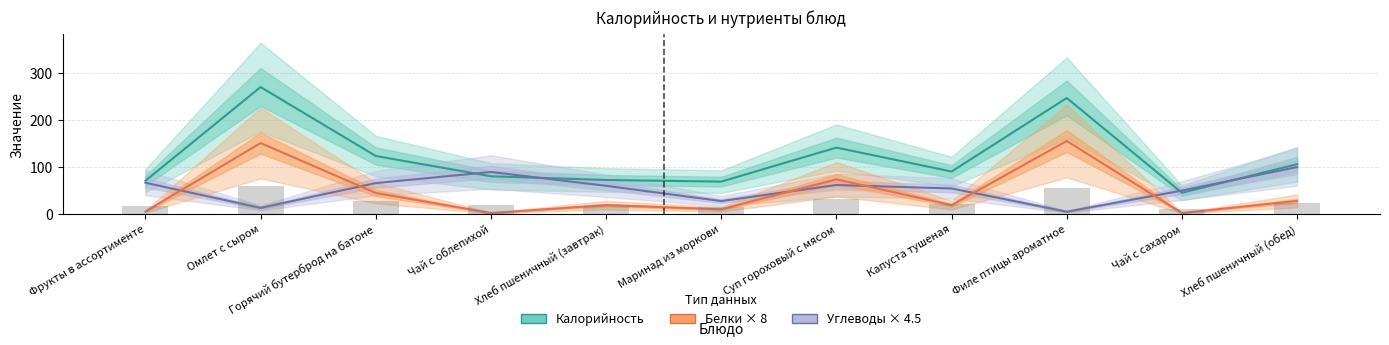

At which category does the chart reach its minimum across all series?

Чай с облепихой